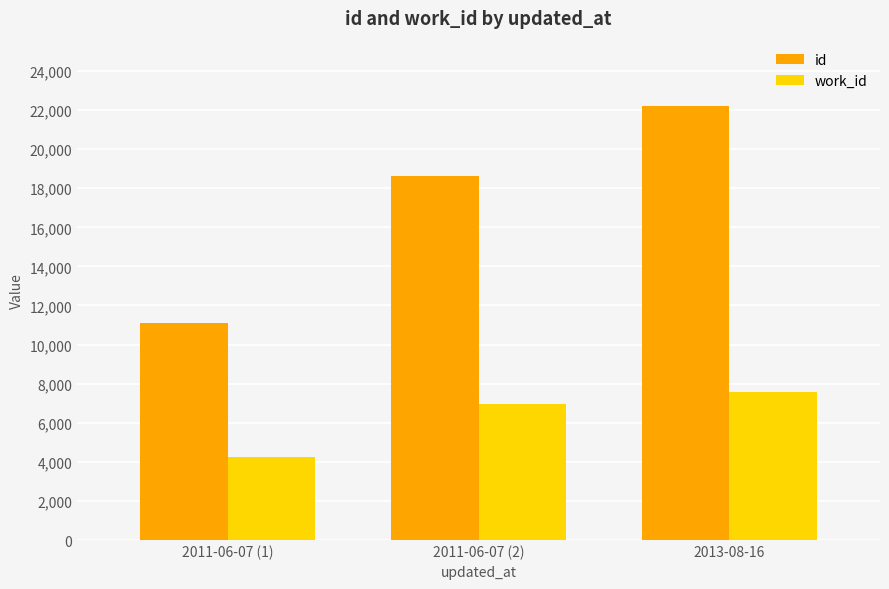

What is the difference between the highest and lowest values at 2011-06-07 (1)?

6856